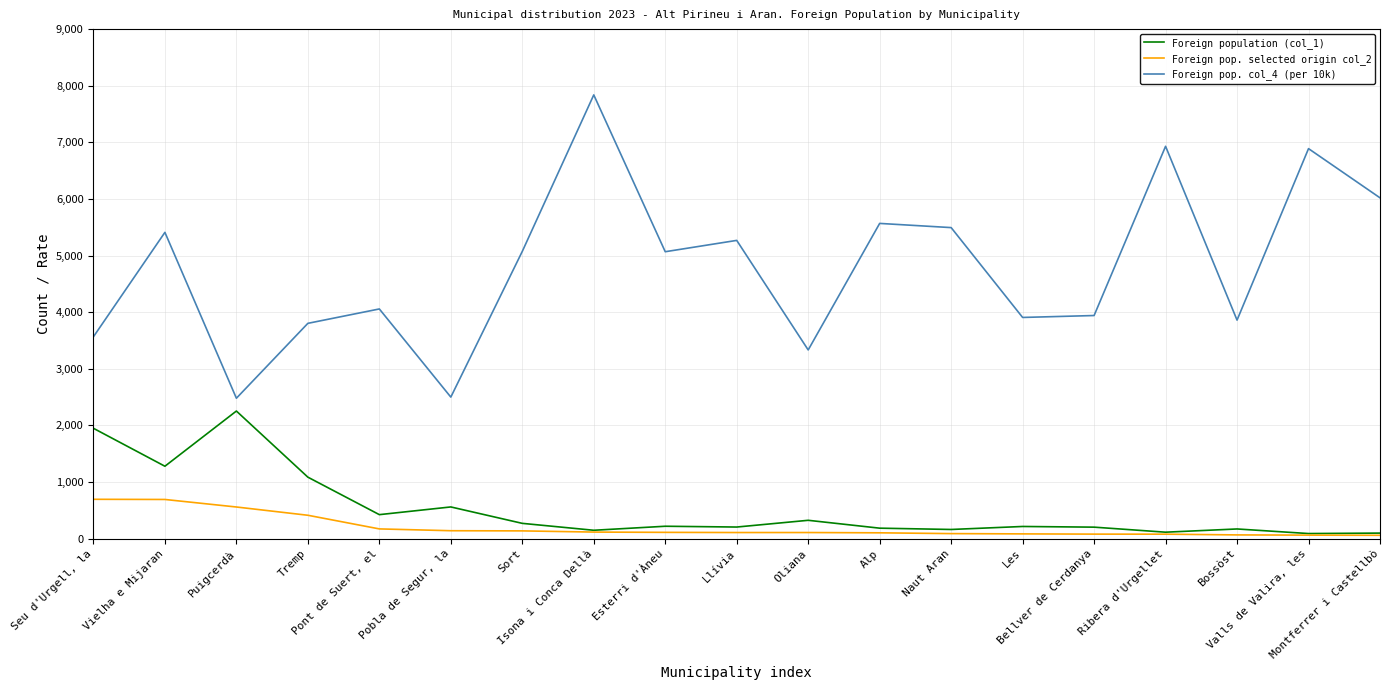

The value of Foreign pop. col_4 (per 10k) at Valls de Valira, les is 6889. True or false?

True